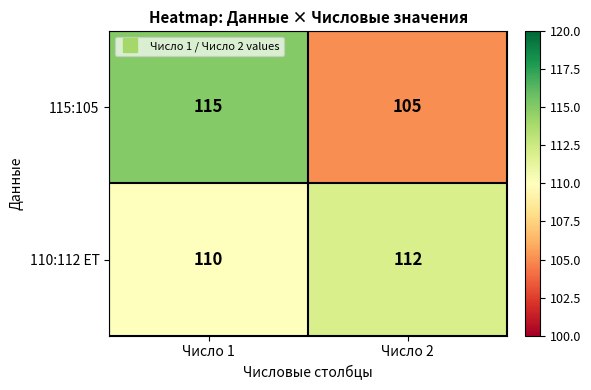

The 110:112 ET series shows 112 at Число 2. True or false?

True